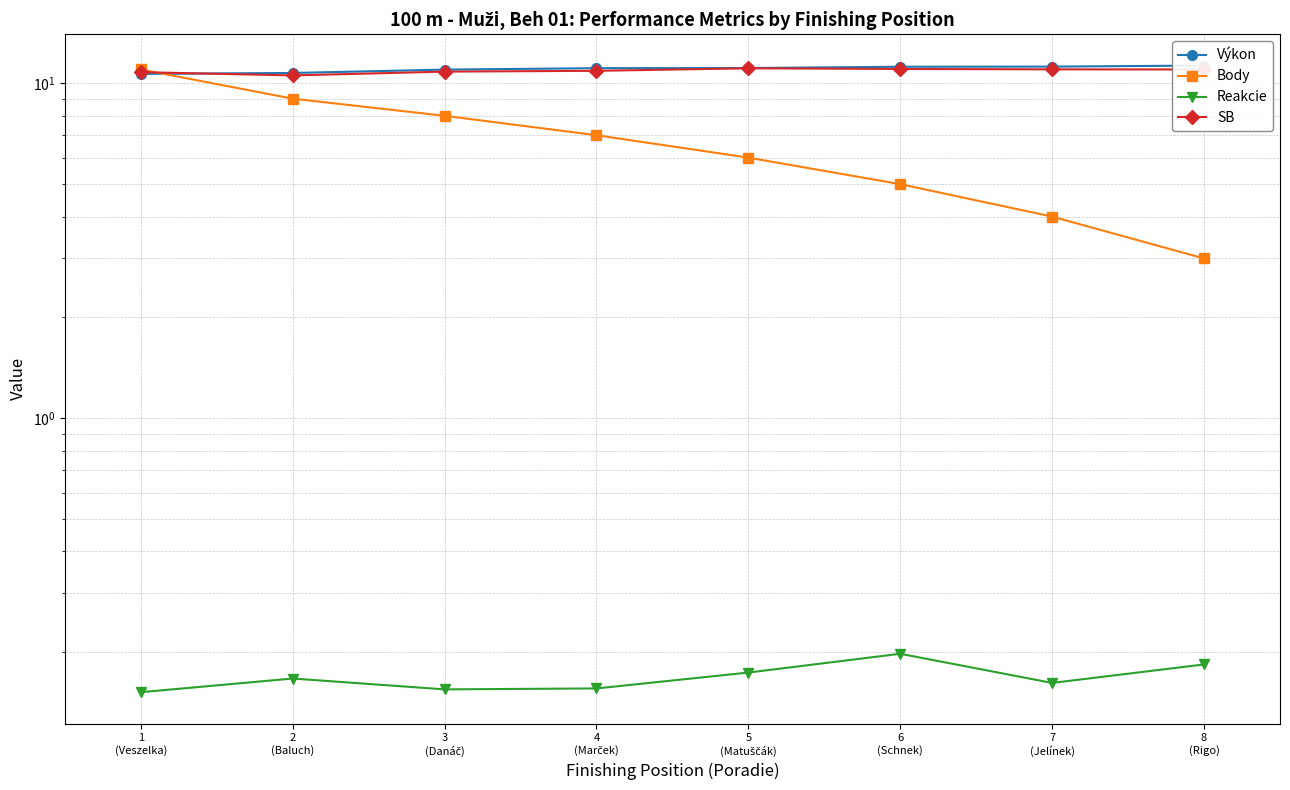

True or false: SB and Reakcie intersect in this chart.

False